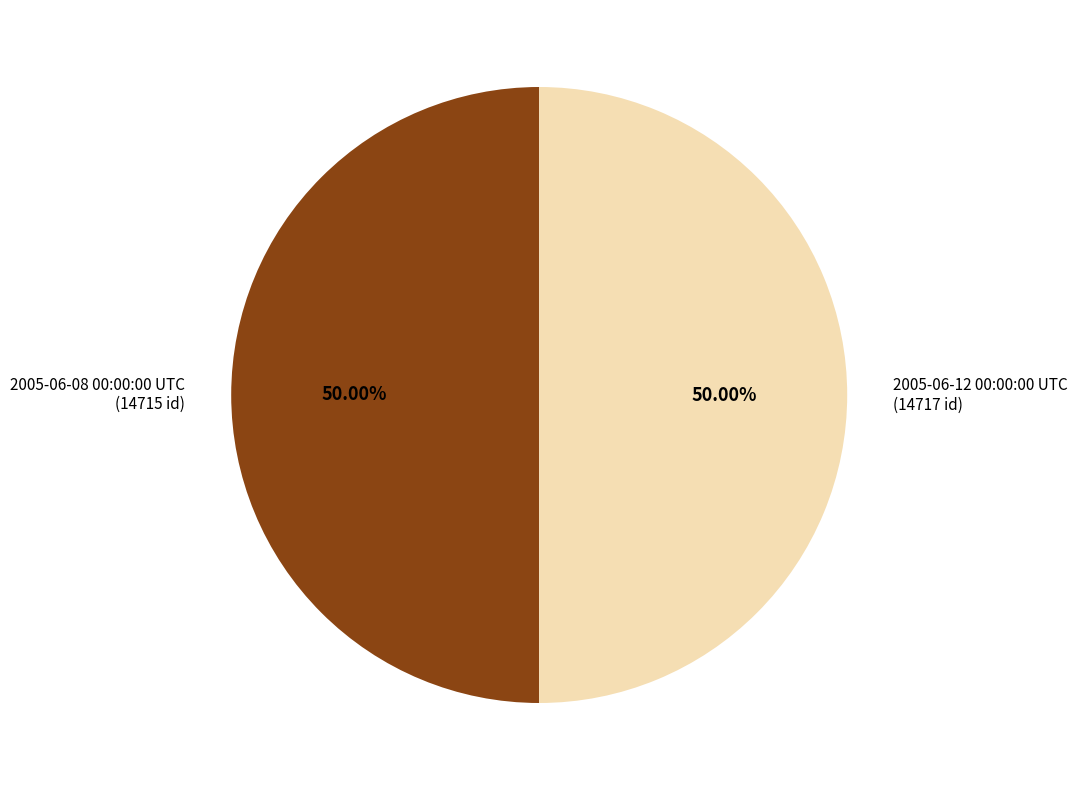

What is the ratio of the value at 2005-06-08 00:00:00 UTC to the value at 2005-06-12 00:00:00 UTC?

1.0